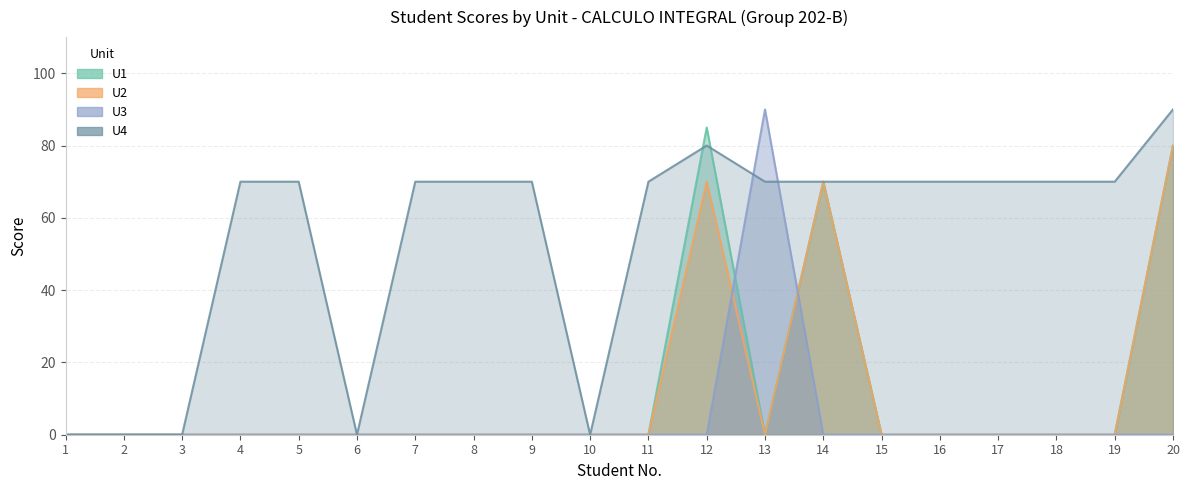

Where is the first local maximum for U3?

13